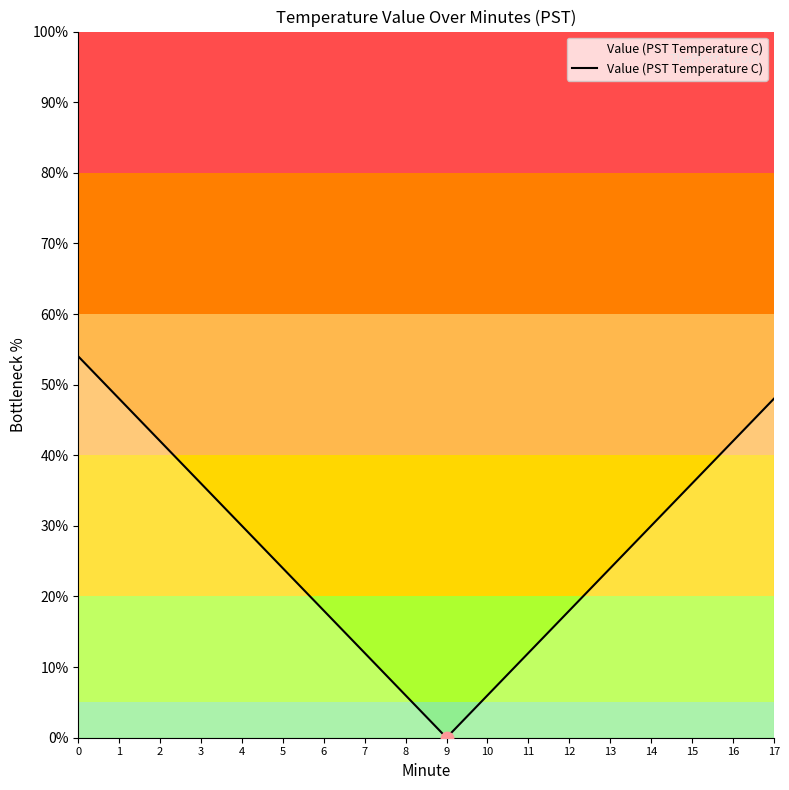

What is the ratio of the value at 17 to the value at 16?

1.1